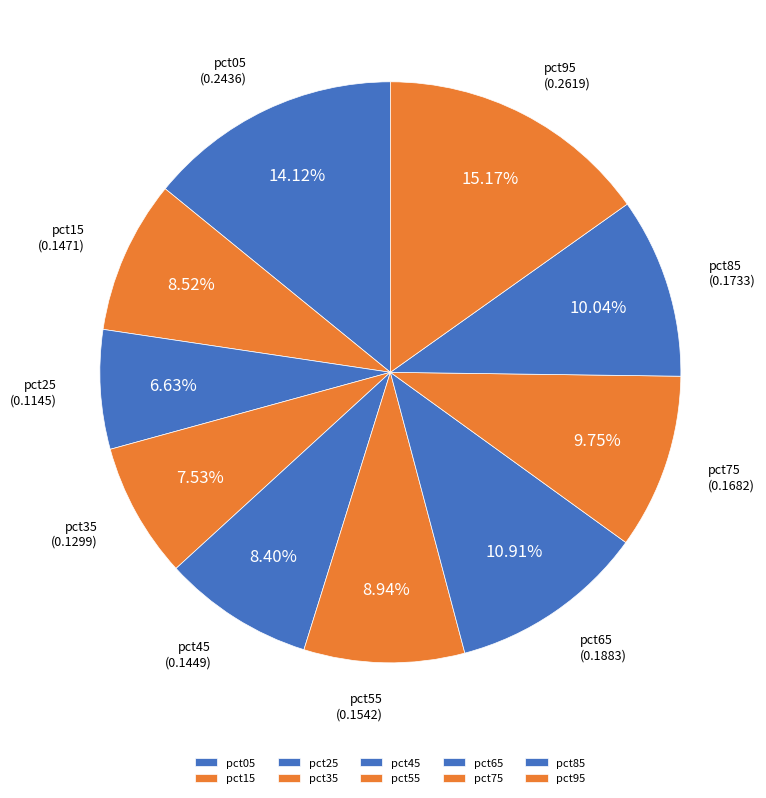

To the nearest percent, what is the combined percentage of pct95 and pct75?

25%